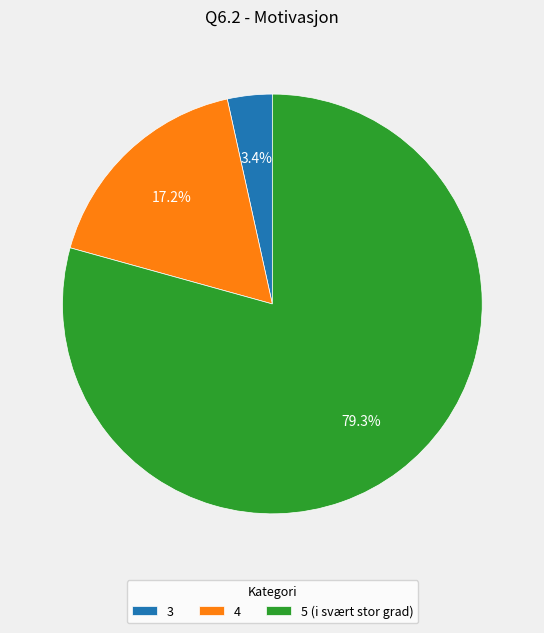

How many segments does this pie chart have?

3